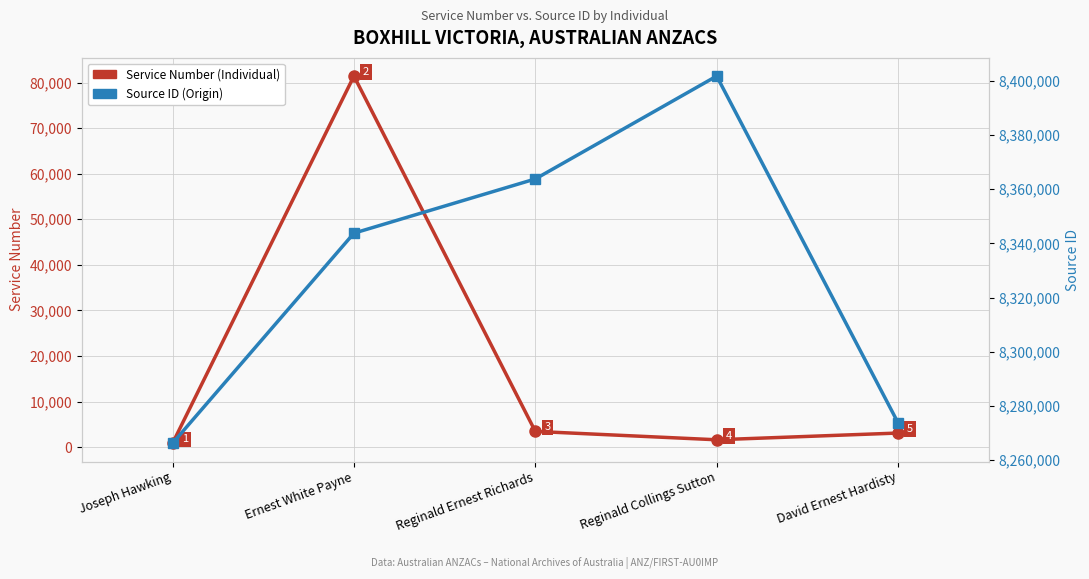

True or false: Service Number (Individual) has more than 1 points higher than both neighbors.

False